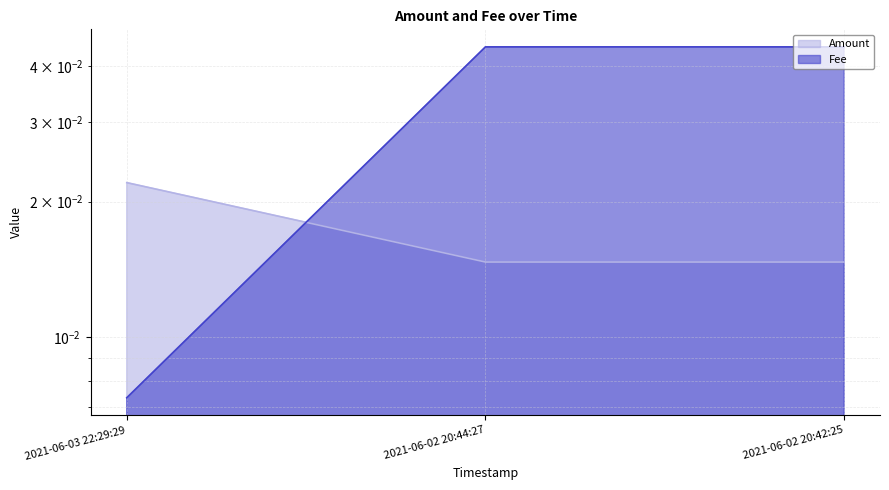

True or false: Amount has a value of 0.0 at 2021-06-02 20:44:27.

False